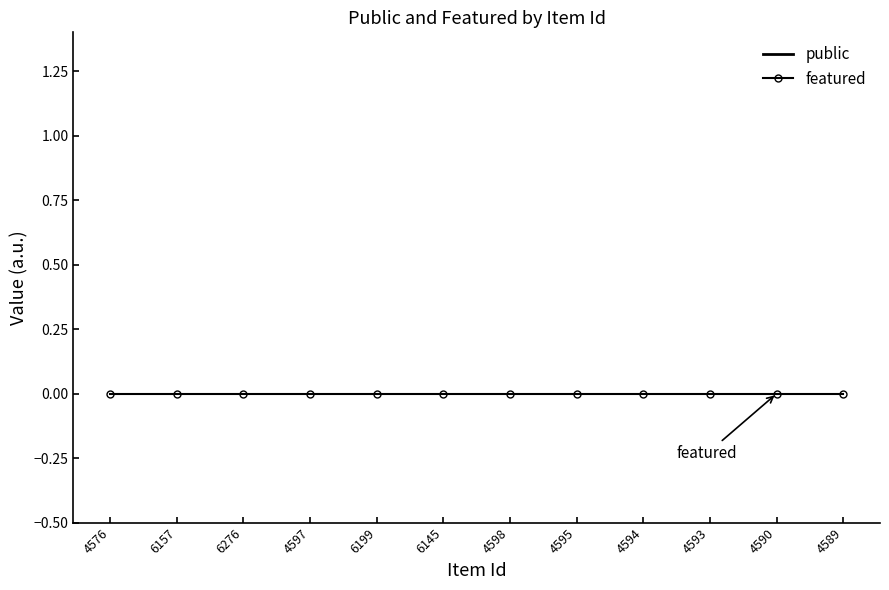

What are all the series names shown in the legend?

public, featured